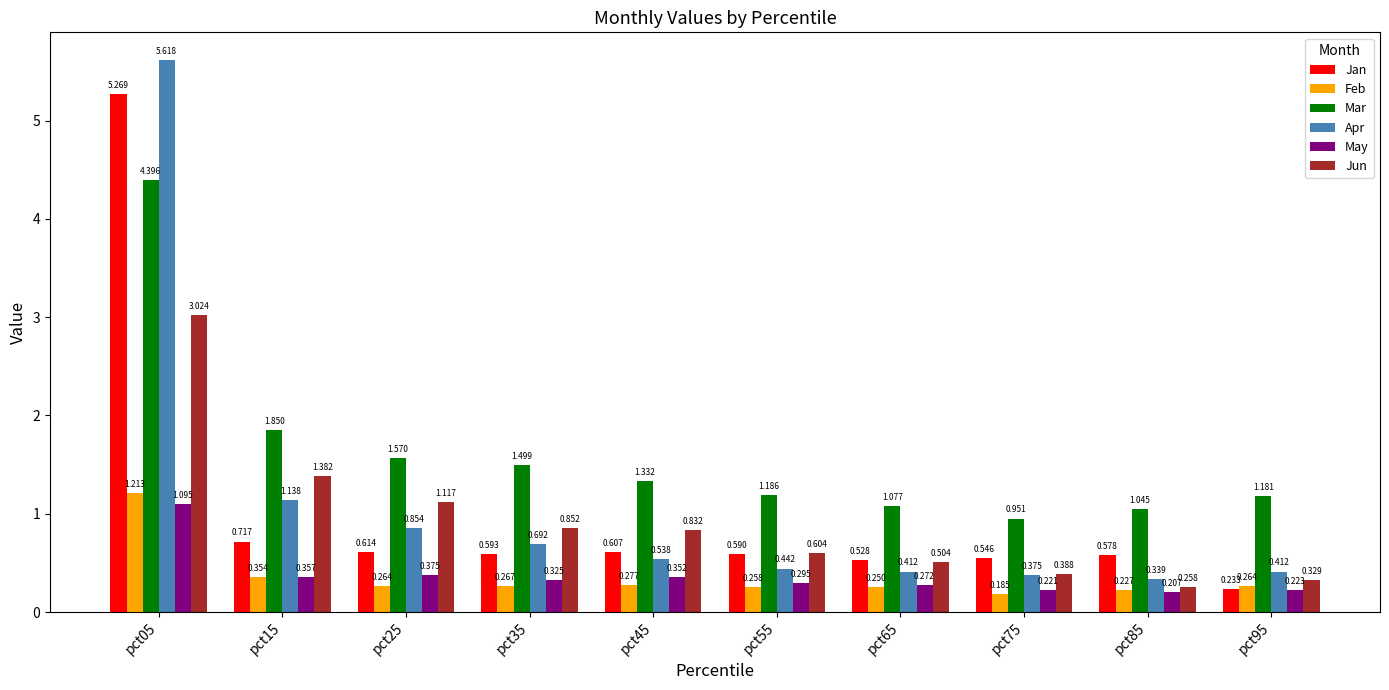

At pct15, list the series in order from largest to smallest.

Mar, Jun, Apr, Jan, May, Feb